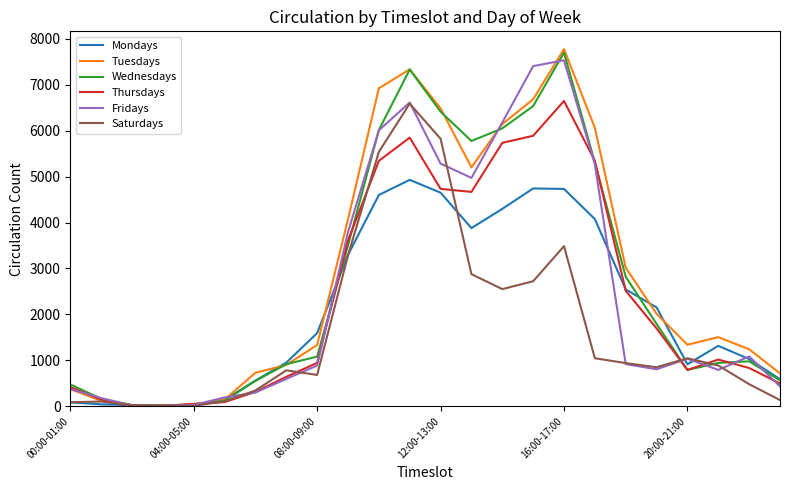

What is the maximum value for Mondays?

4930